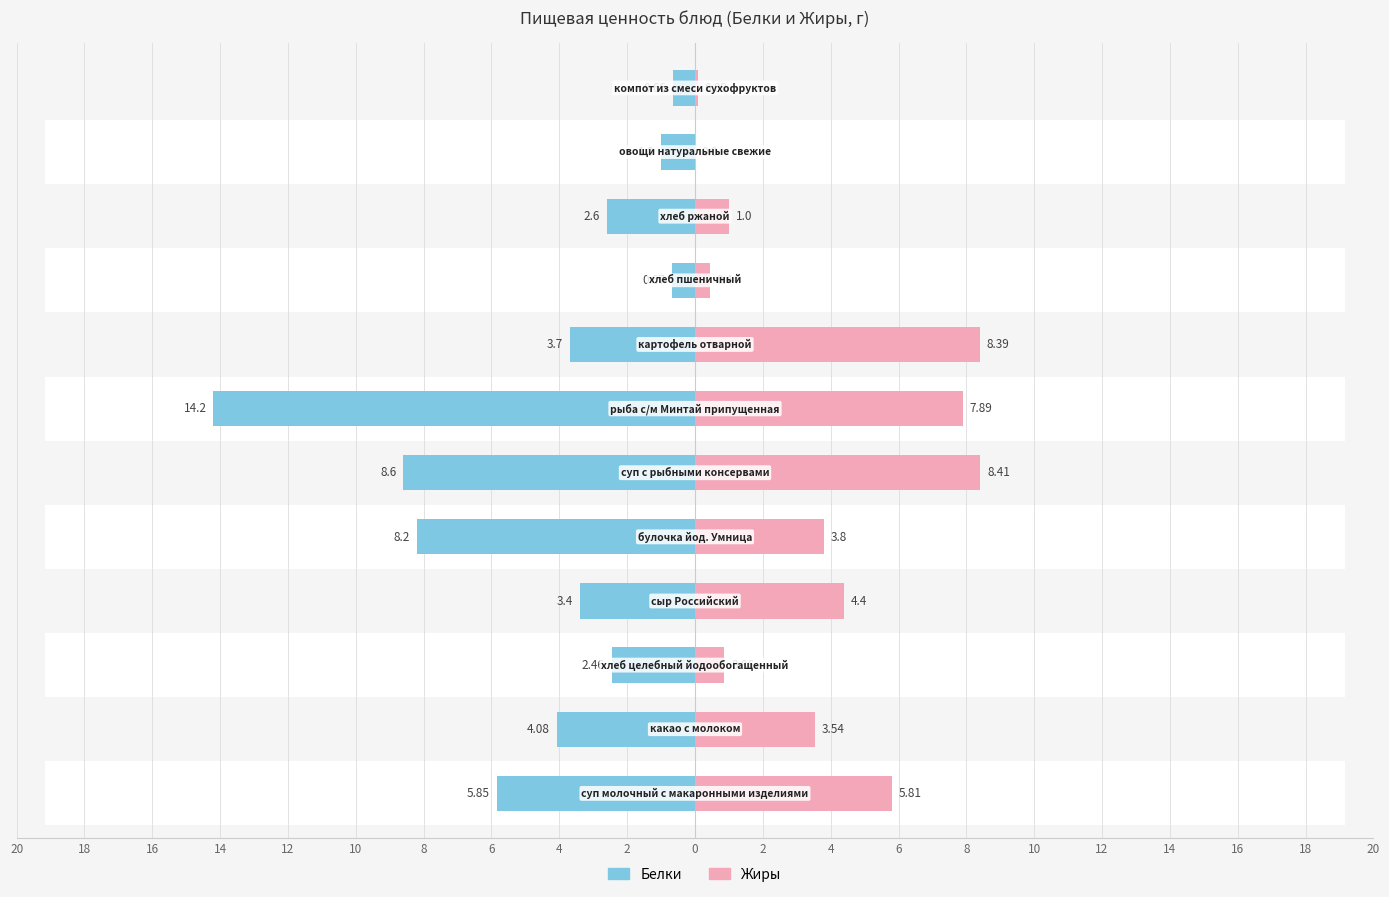

What is the minimum value shown in the chart?

-14.2